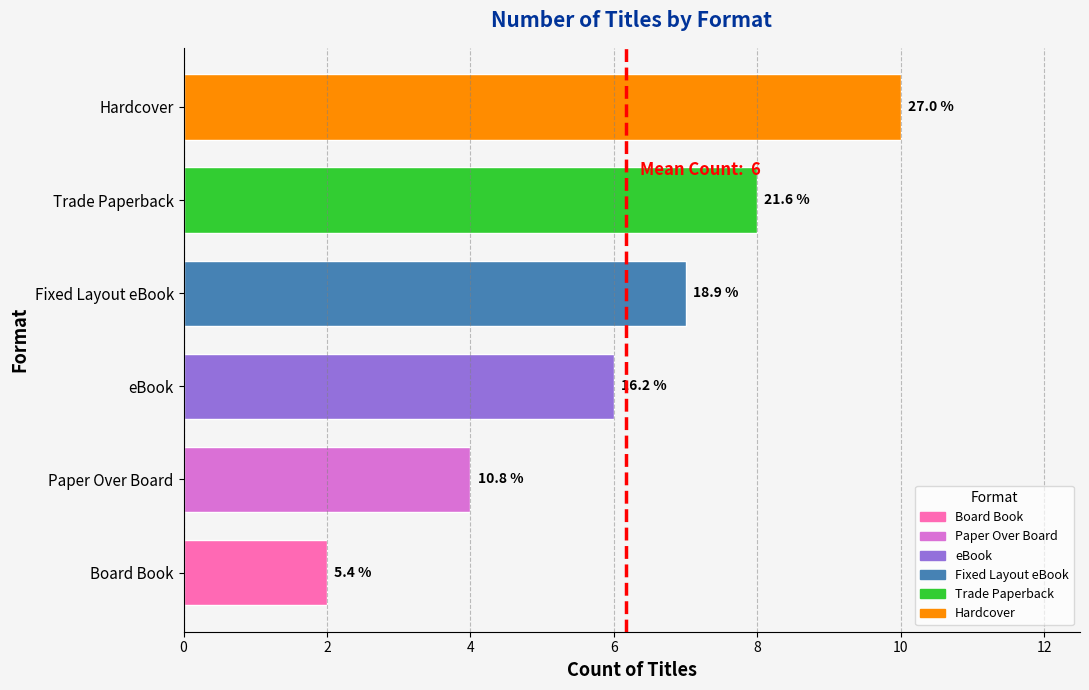

Are the bars horizontal?

Yes